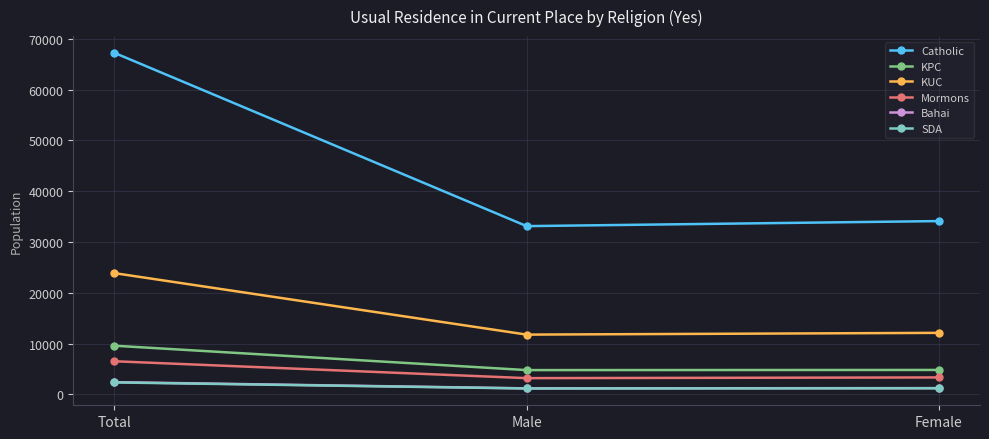

At which category is the sum across all series the highest?

Total